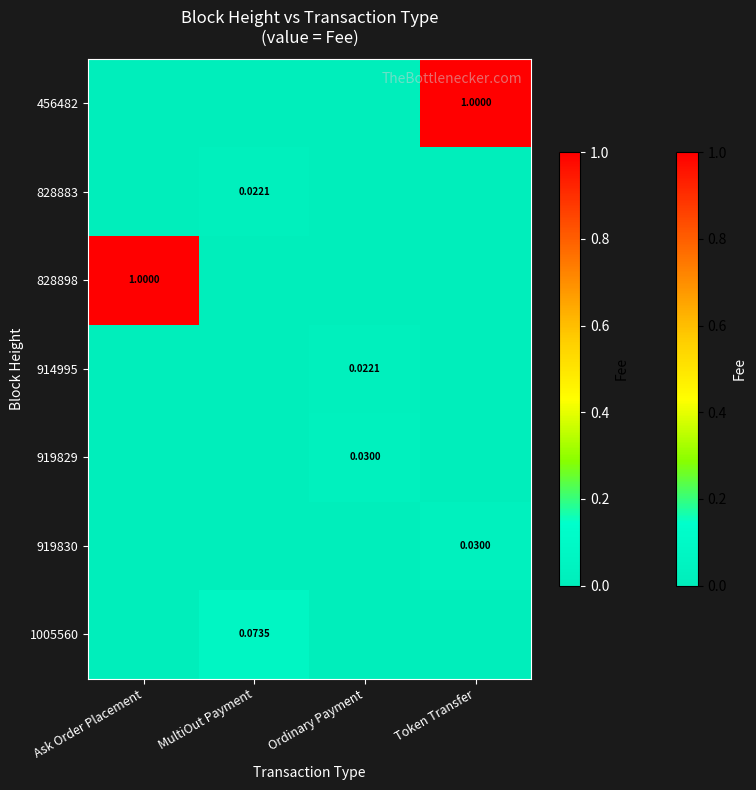

Count the number of data series in this chart.

7